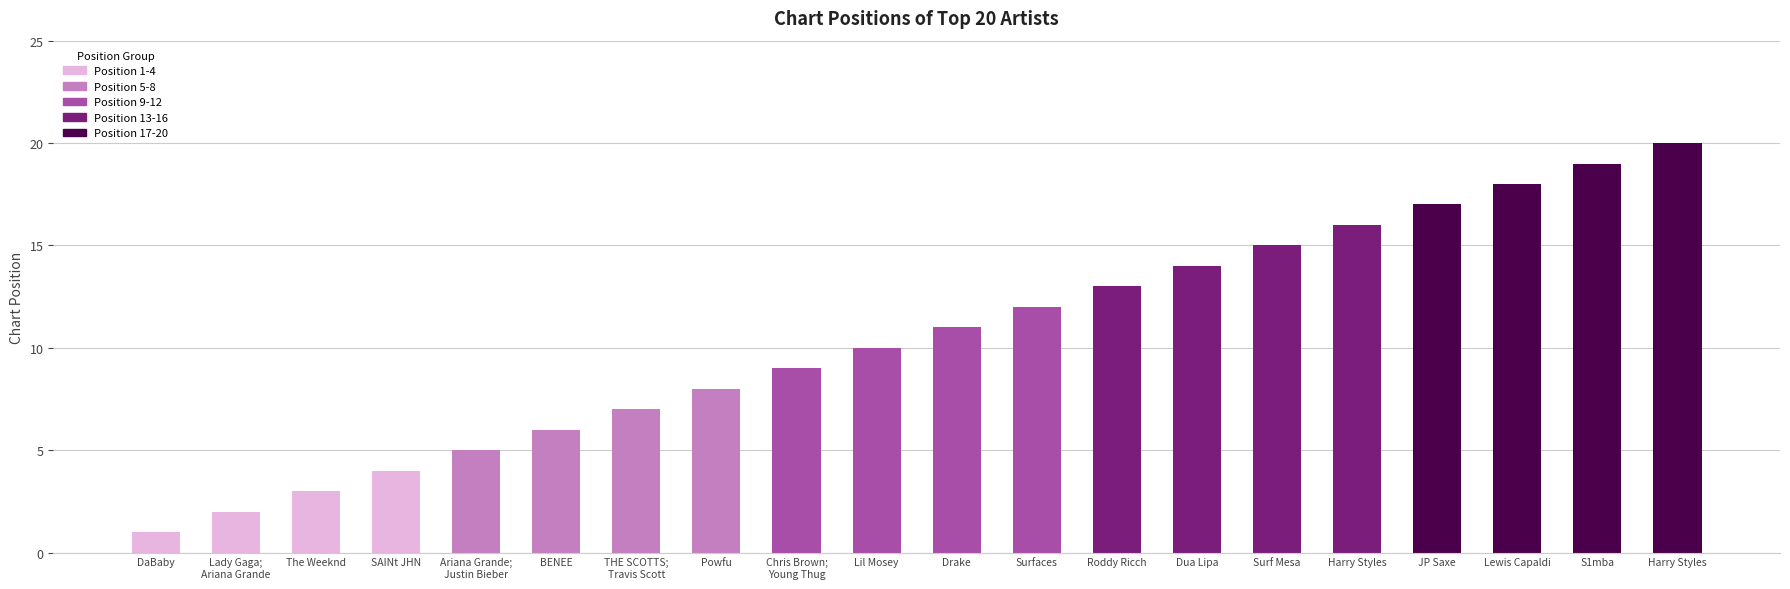

What is the average value?

10